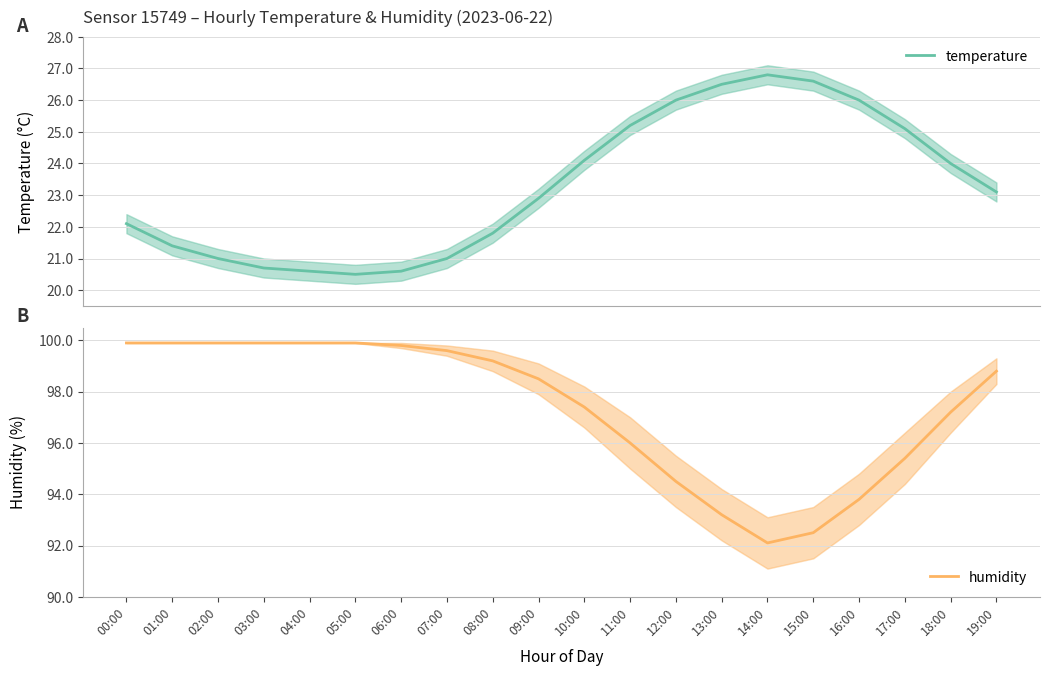

What is the maximum value shown in the chart?

99.9